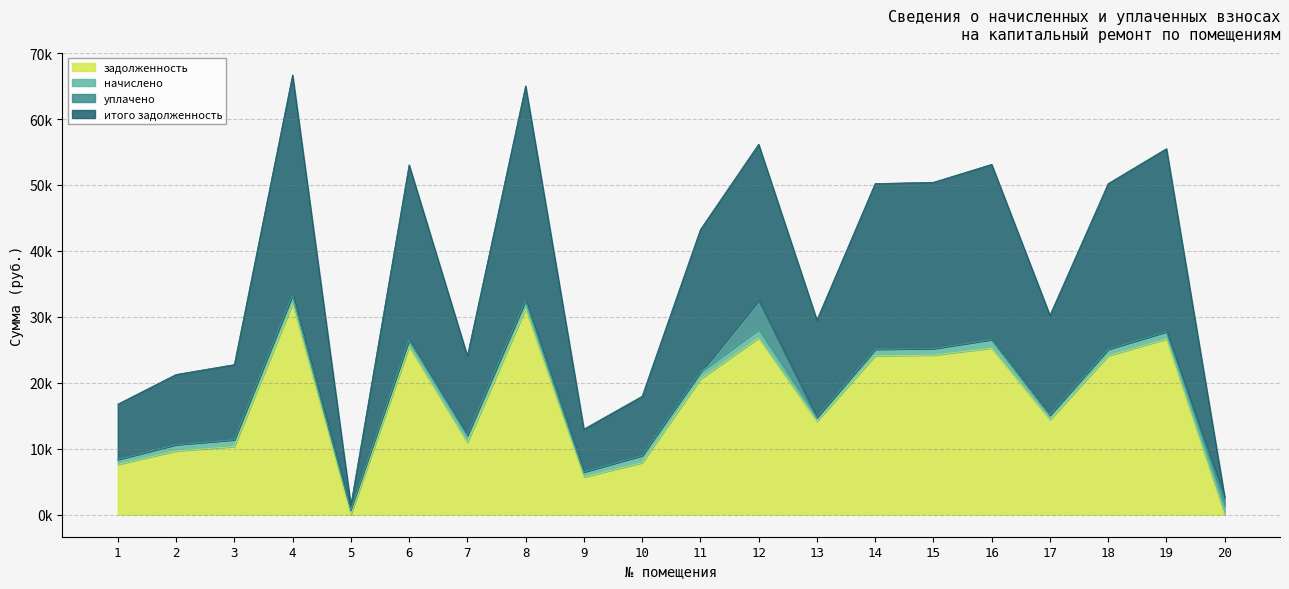

What is the sum of the задолженность values at 10 and 17?

22296.1